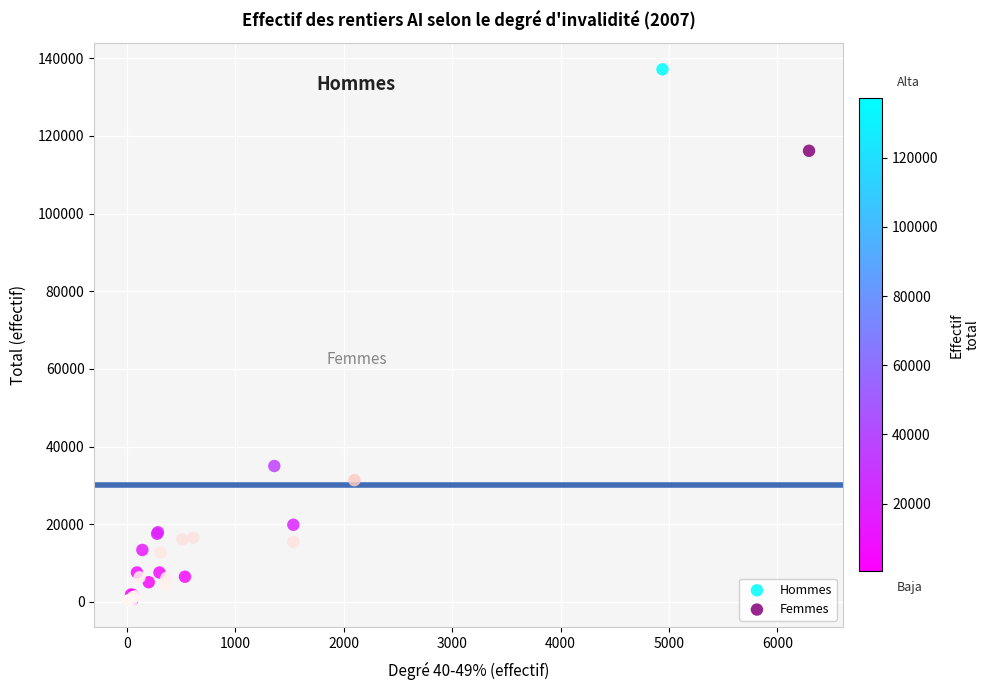

Which series reaches the maximum Y coordinate?

Hommes